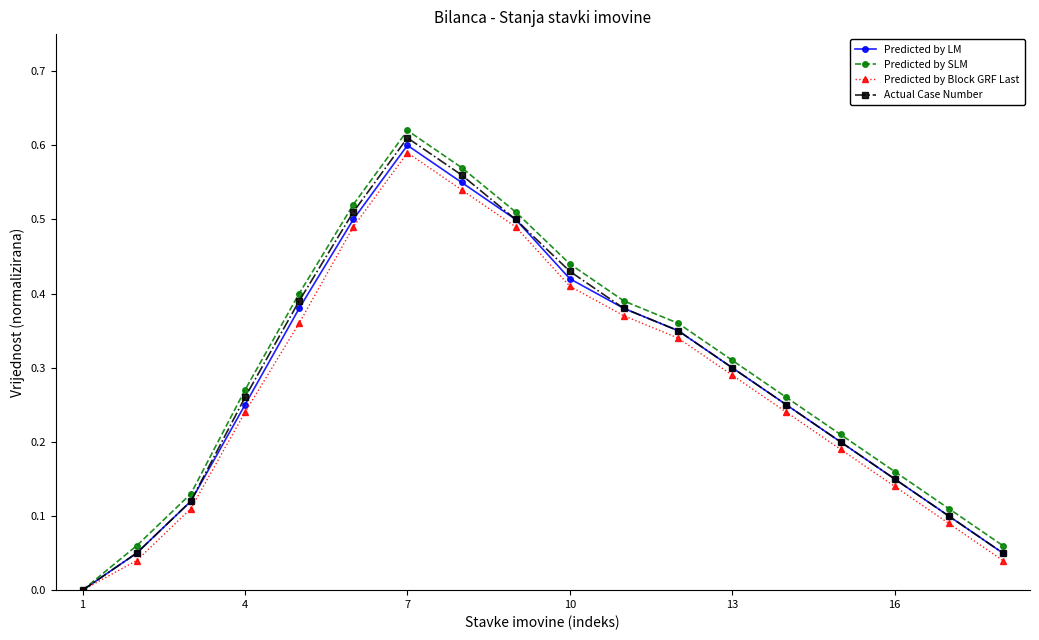

How many categories are shown in the chart?

18